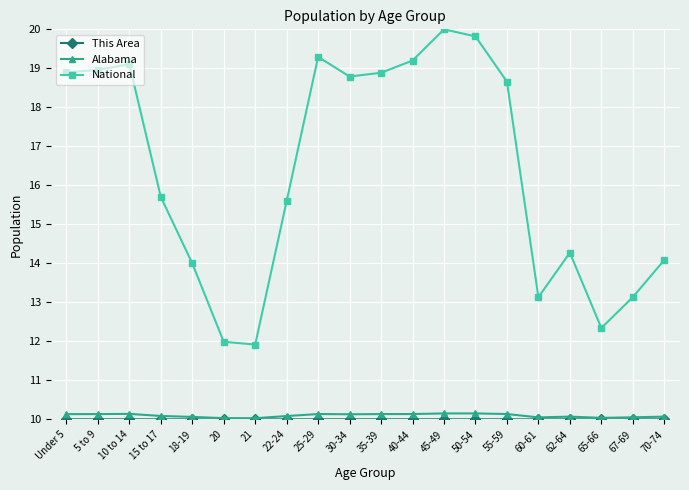

True or false: National has more than 2 interior local peaks.

True